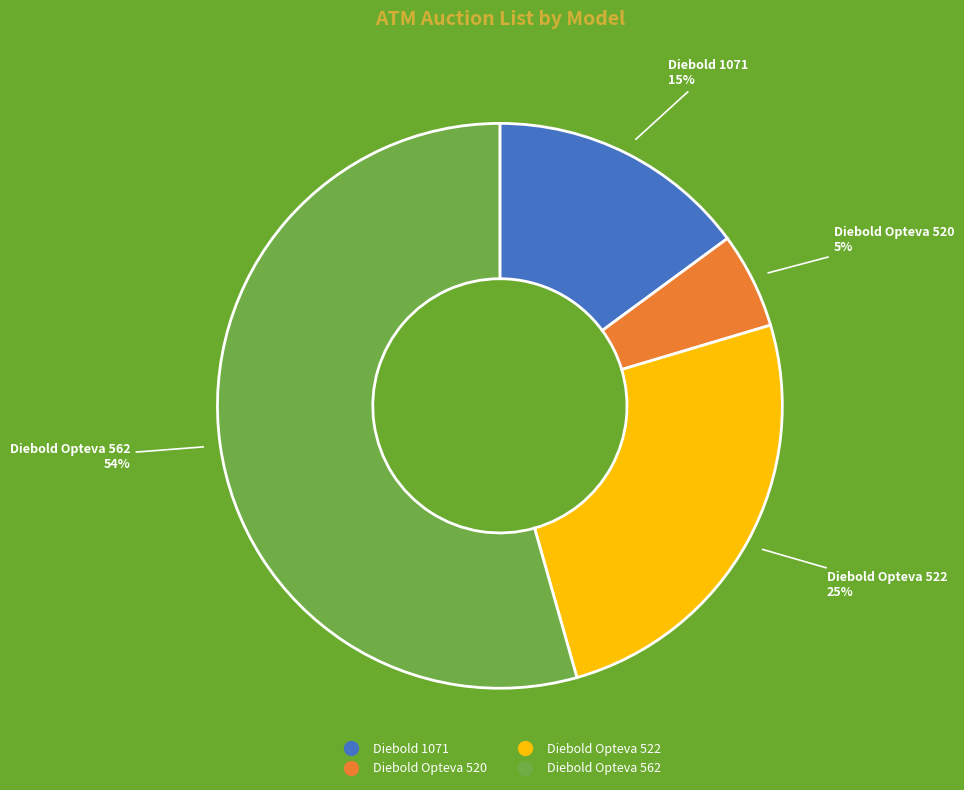

Is it true that Diebold Opteva 522 is 19% of the pie?

False